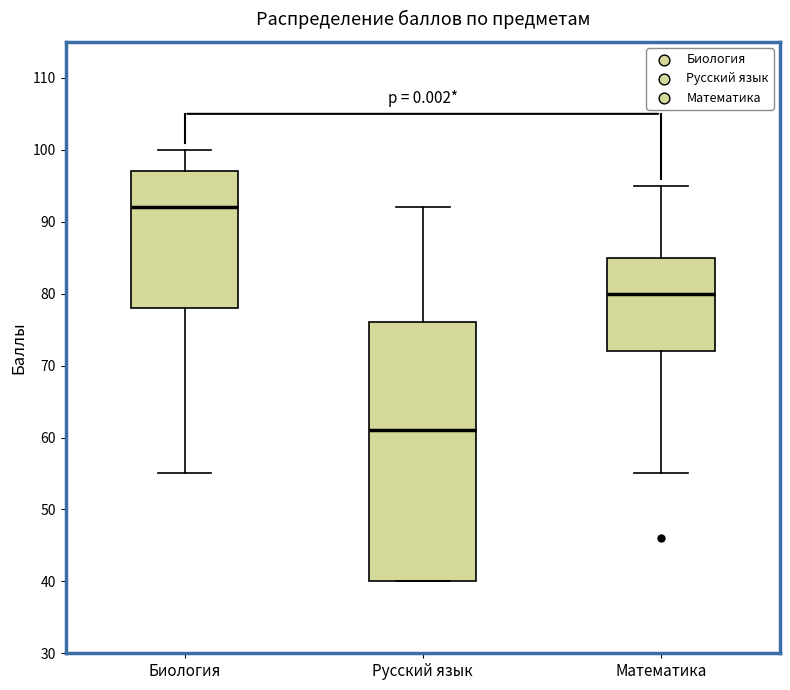

Which box has the lowest median line?

Русский язык